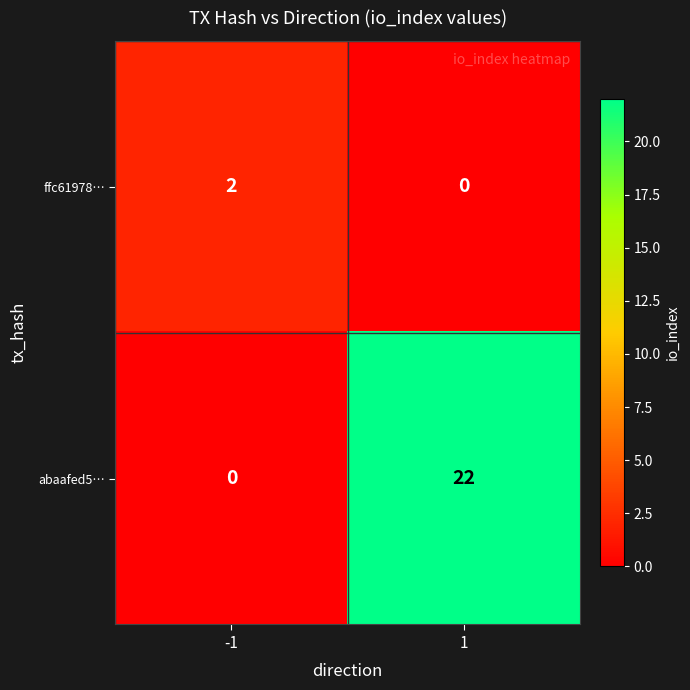

Is the value of abaafed5… at -1 greater than the value of ffc61978… at -1?

No